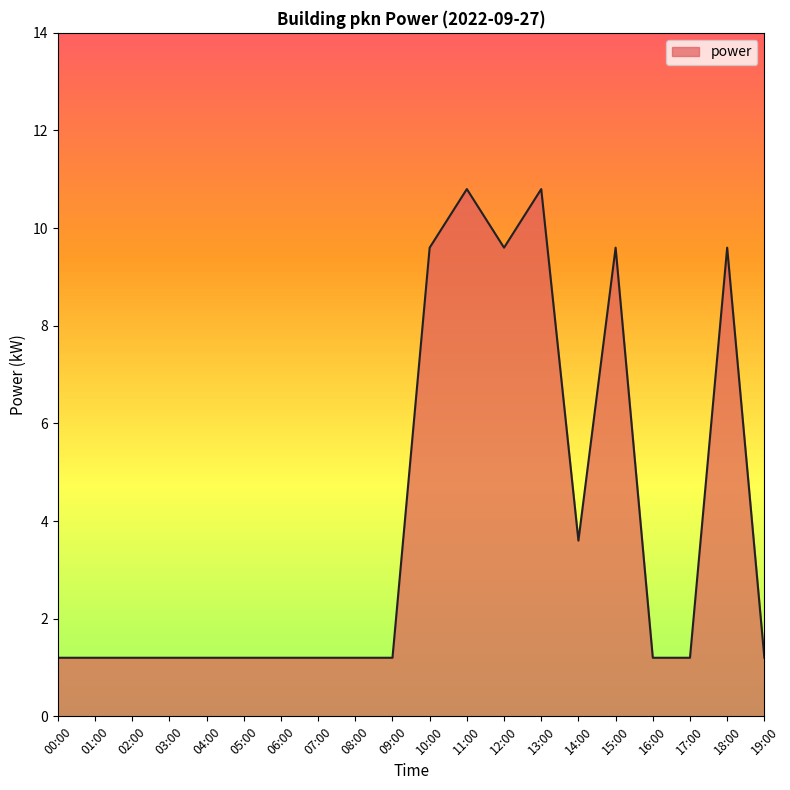

What position from the right is 10:00?

10